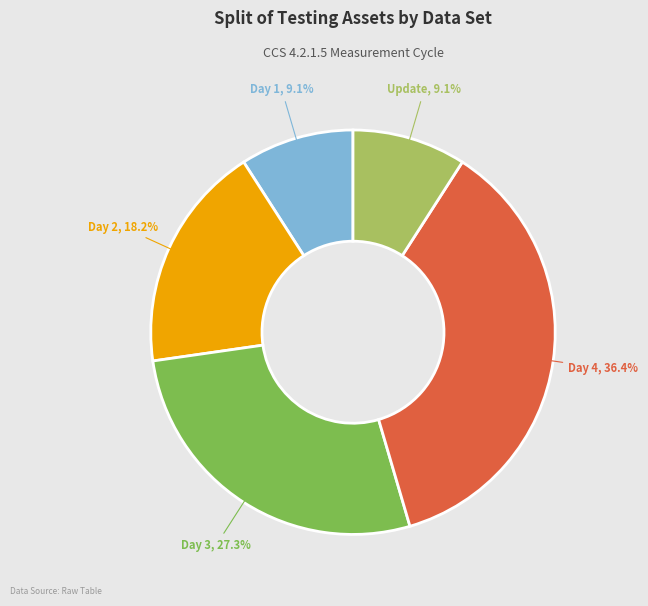

Is there any slice that represents more than half of the pie?

No